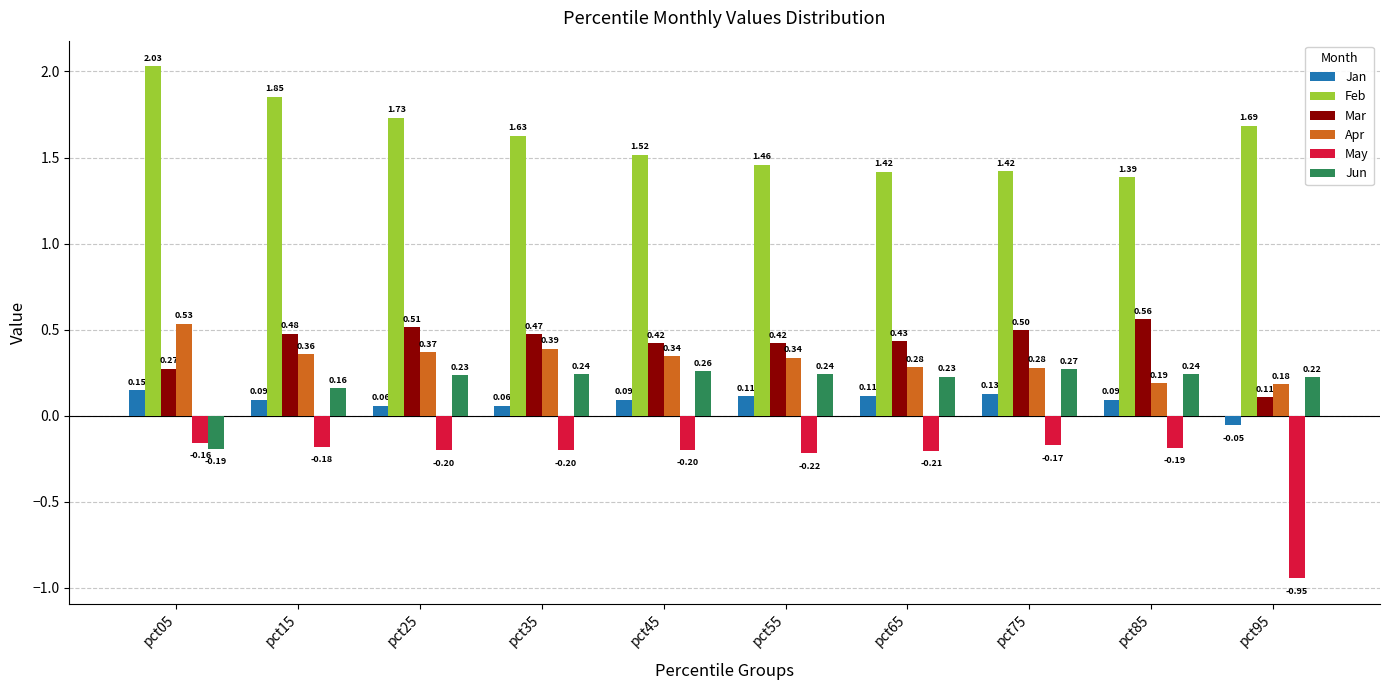

What is the sum of the Feb values at pct45 and pct85?

2.9